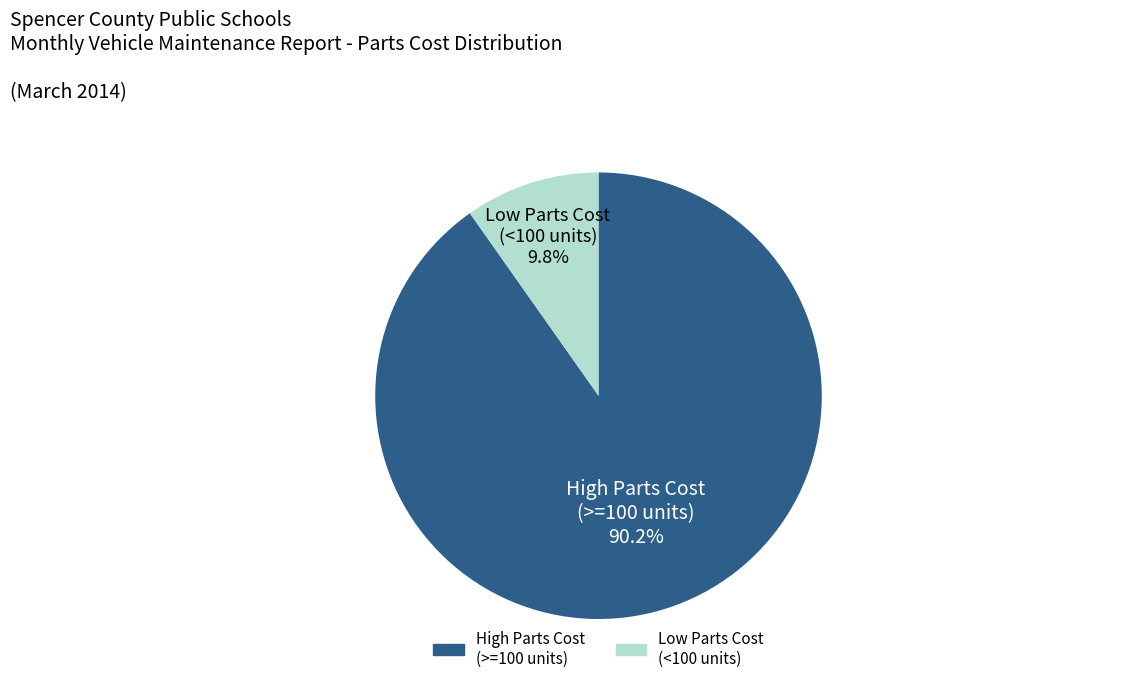

Is there a majority slice in this chart?

Yes